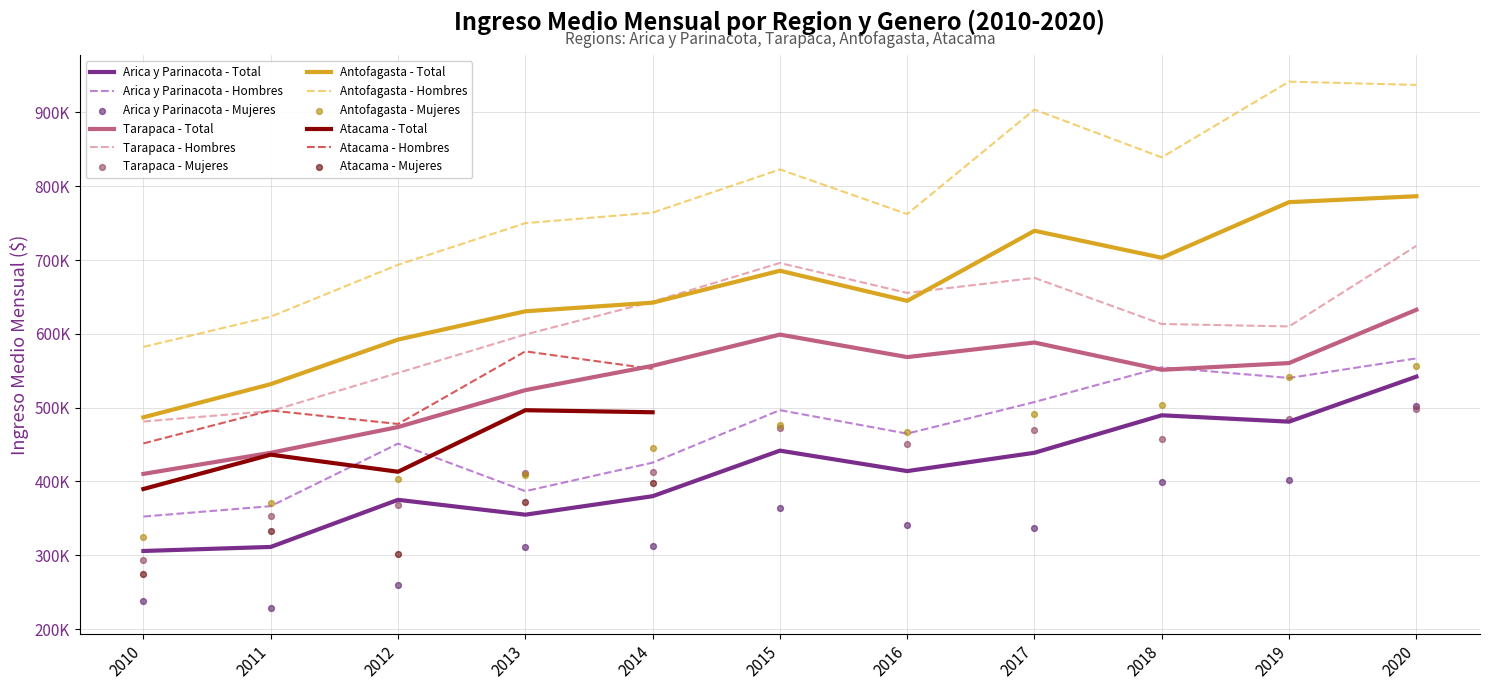

Which series has the largest total across all categories?

Antofagasta